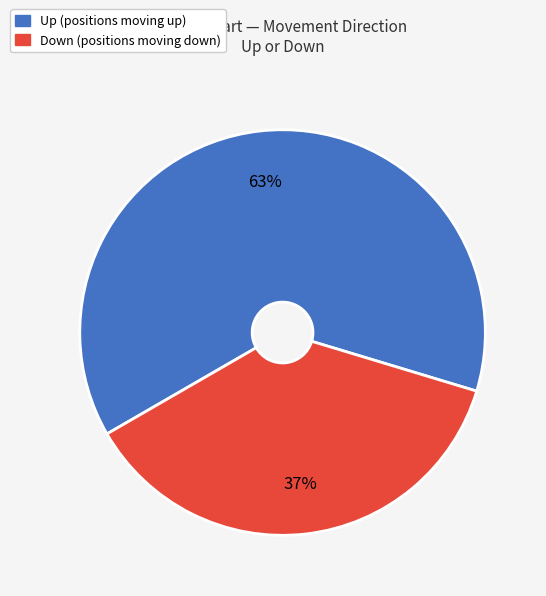

To the nearest percent, what is the average slice percentage?

50%